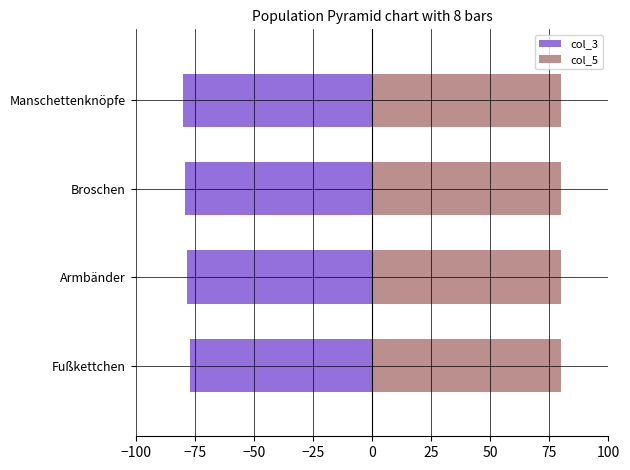

How many bars are there in each group?

2